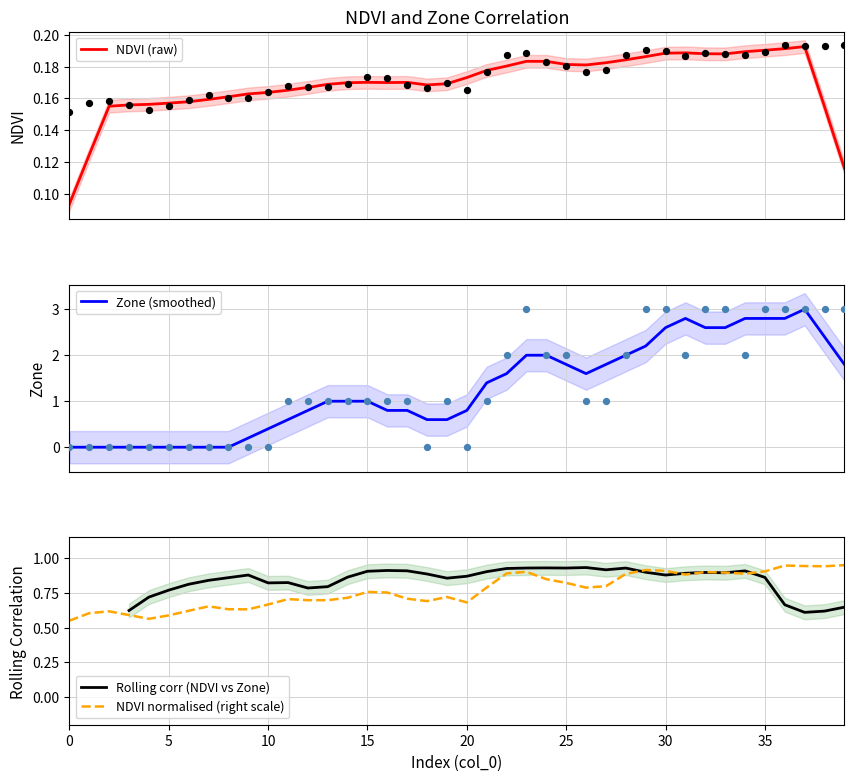

Which series contains the highest Y value?

Zone (smoothed)